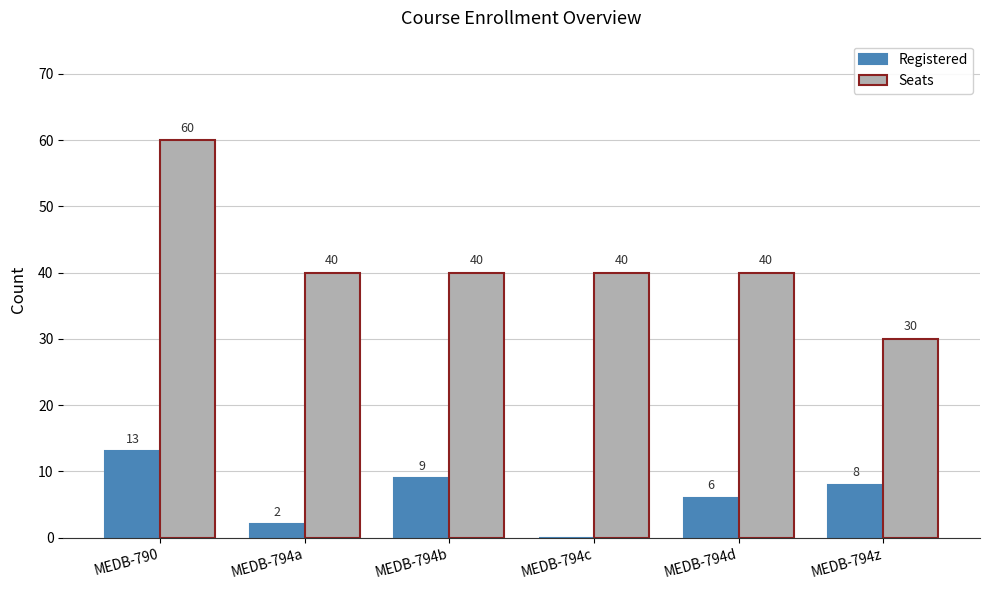

What is the sum of all Registered values?

38